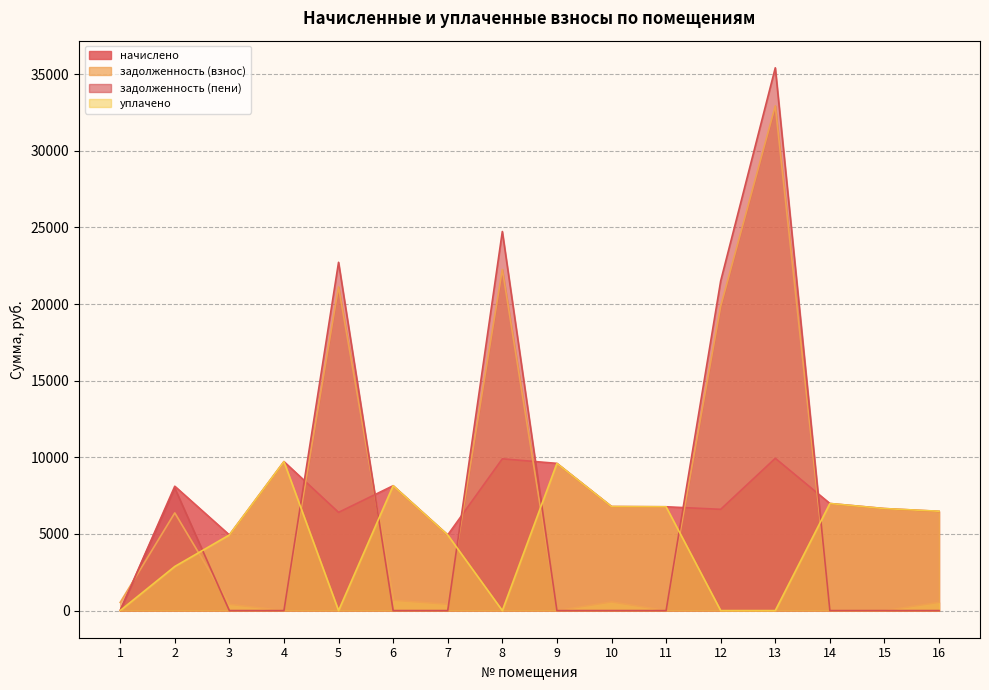

Is the value of задолженность (пени) at 10 greater than the value of задолженность (взнос) at 2?

No